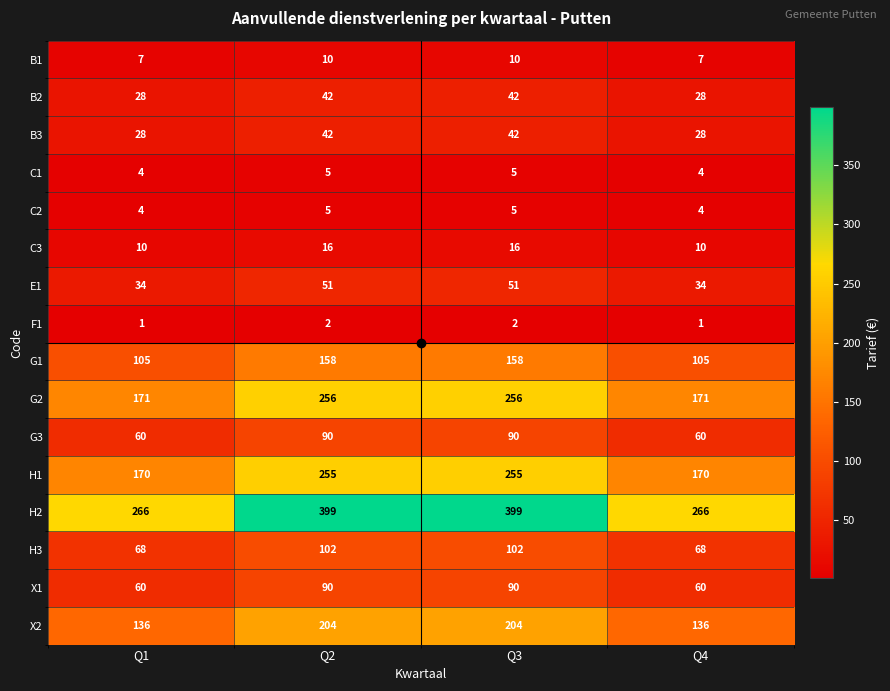

Which series has the largest total across all categories?

H2